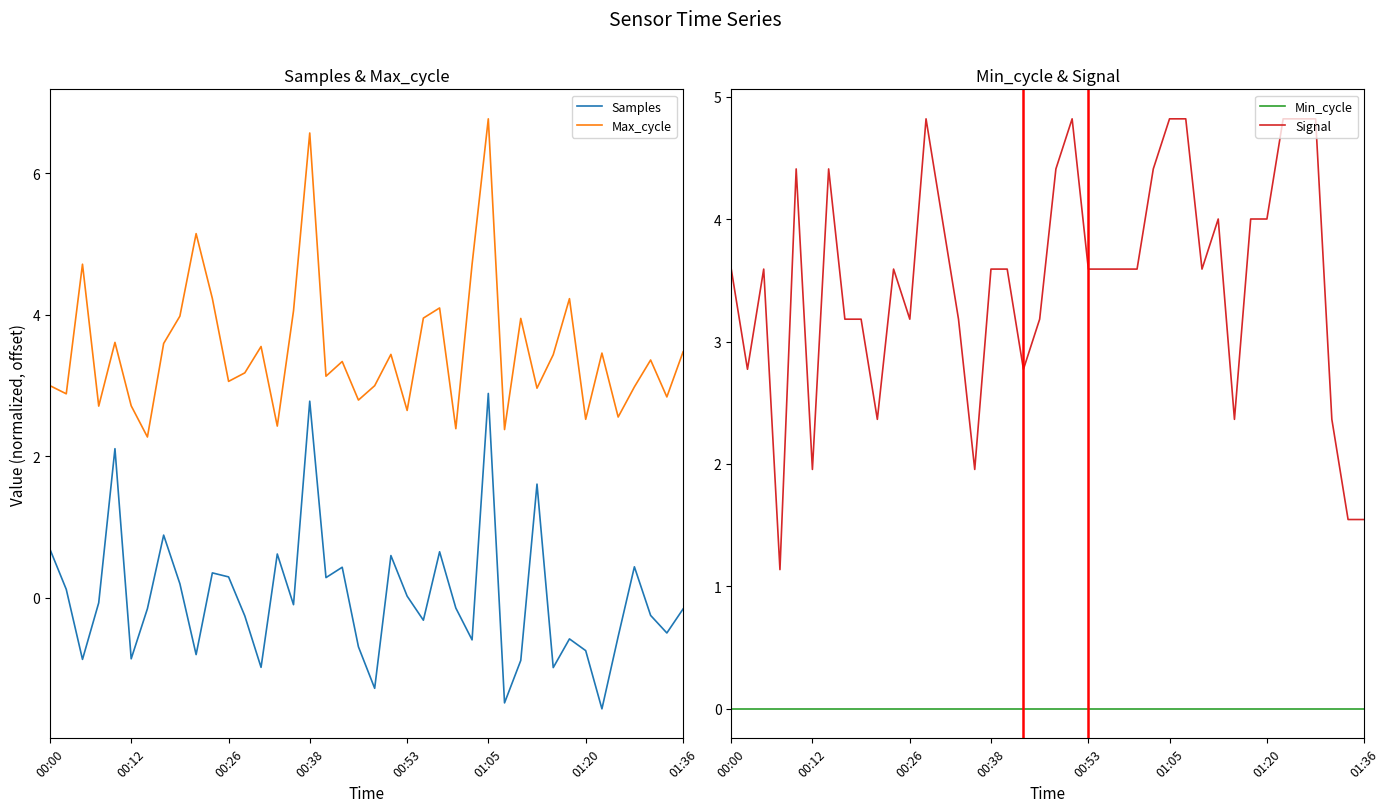

True or false: Max_cycle and Samples cross at least once.

False